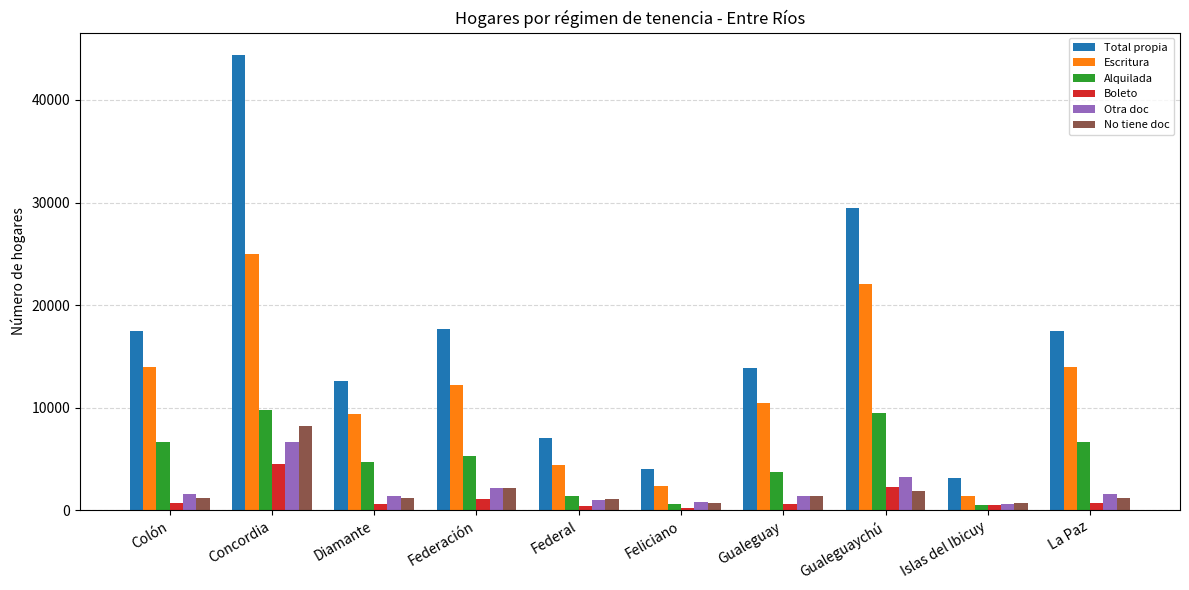

Are the bars grouped side by side (vs. stacked)?

Yes